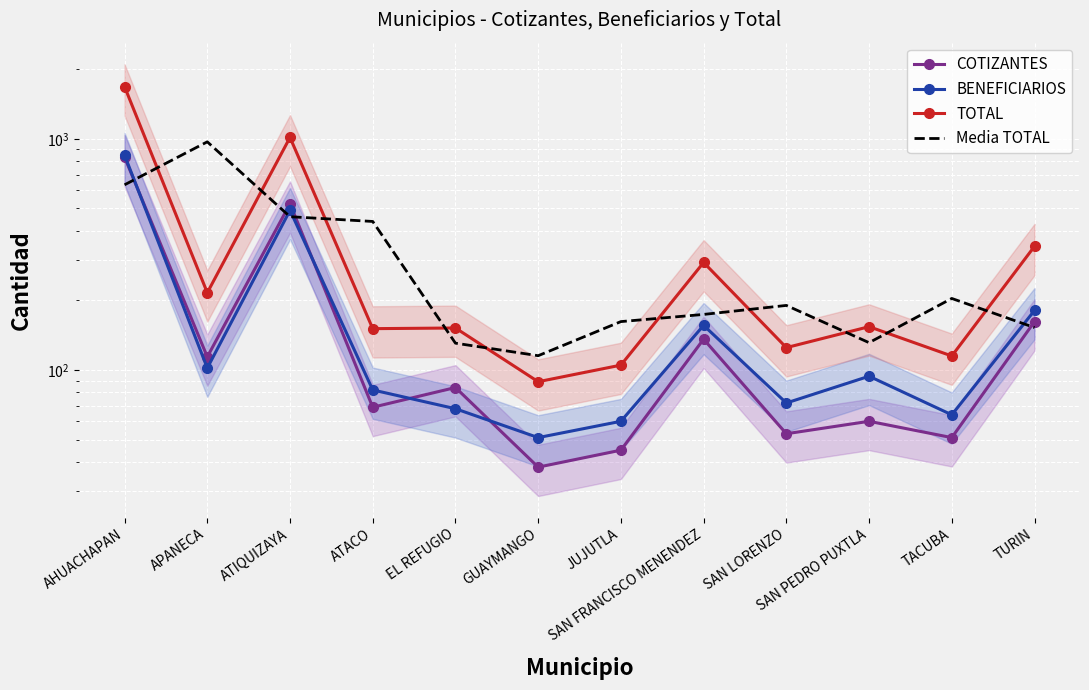

How many interior local valleys does the BENEFICIARIOS series have?

4